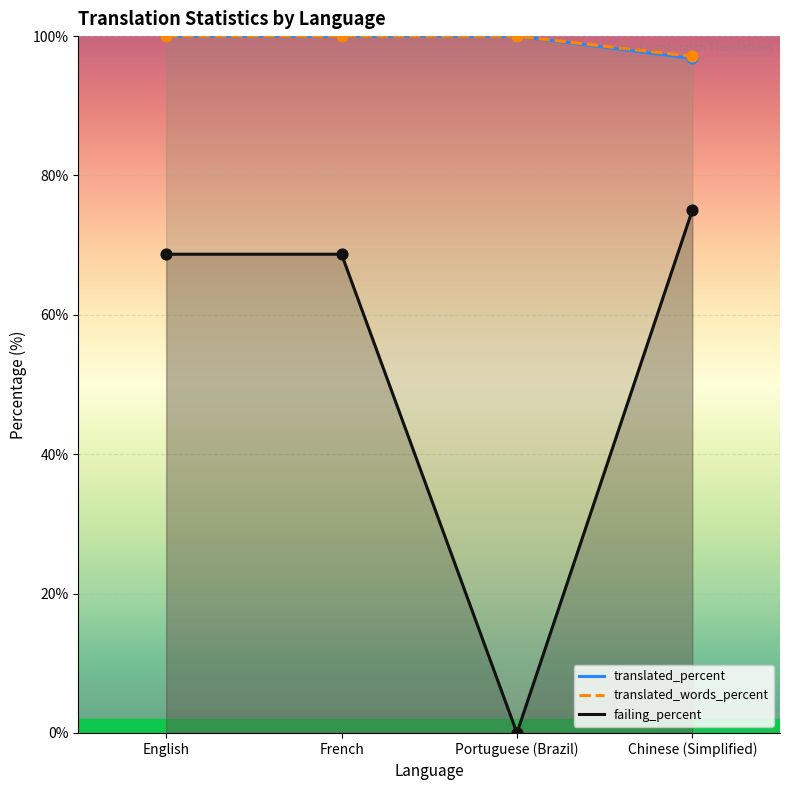

At which category is the sum across all series the highest?

Chinese (Simplified)